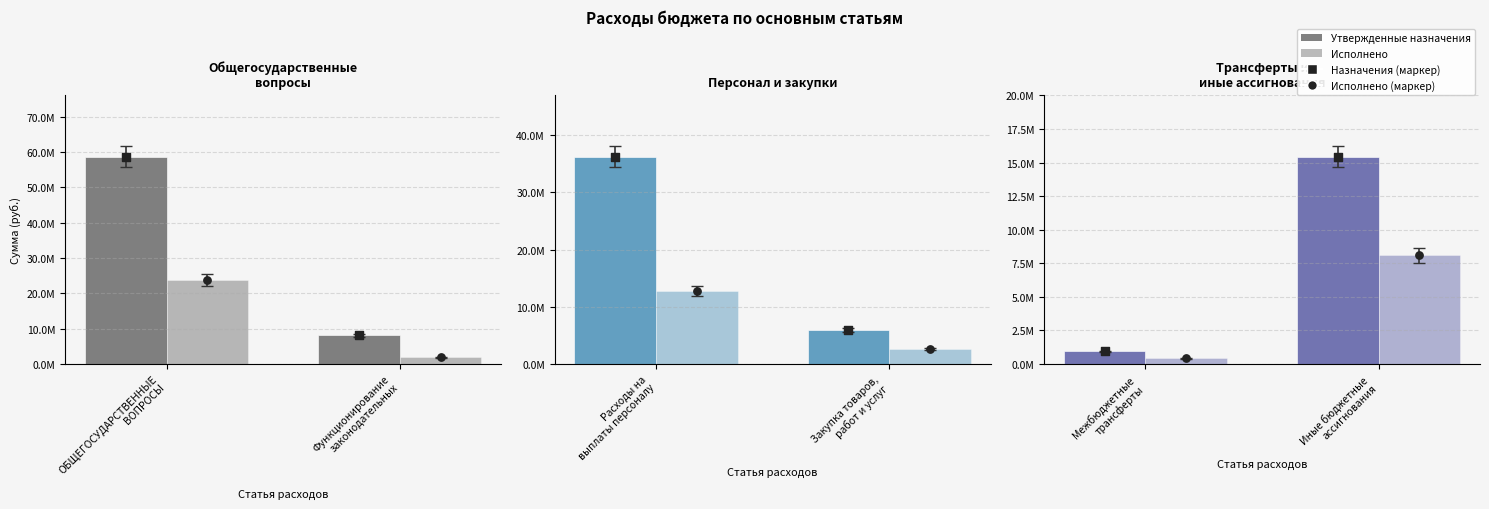

Which series has the largest total across all categories?

Утвержденные назначения